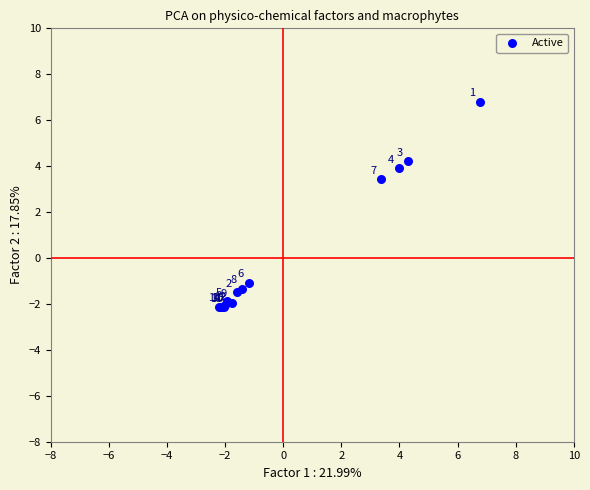

What Y value in the scatter plot is closest to 2?

3.4